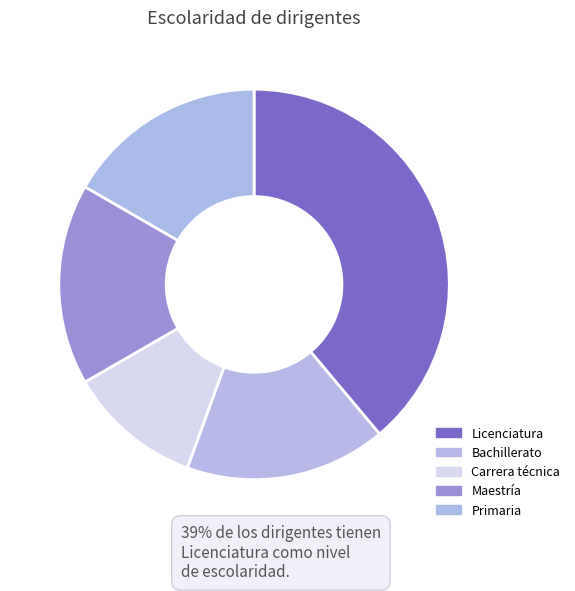

True or false: Bachillerato accounts for 3% of the total.

False